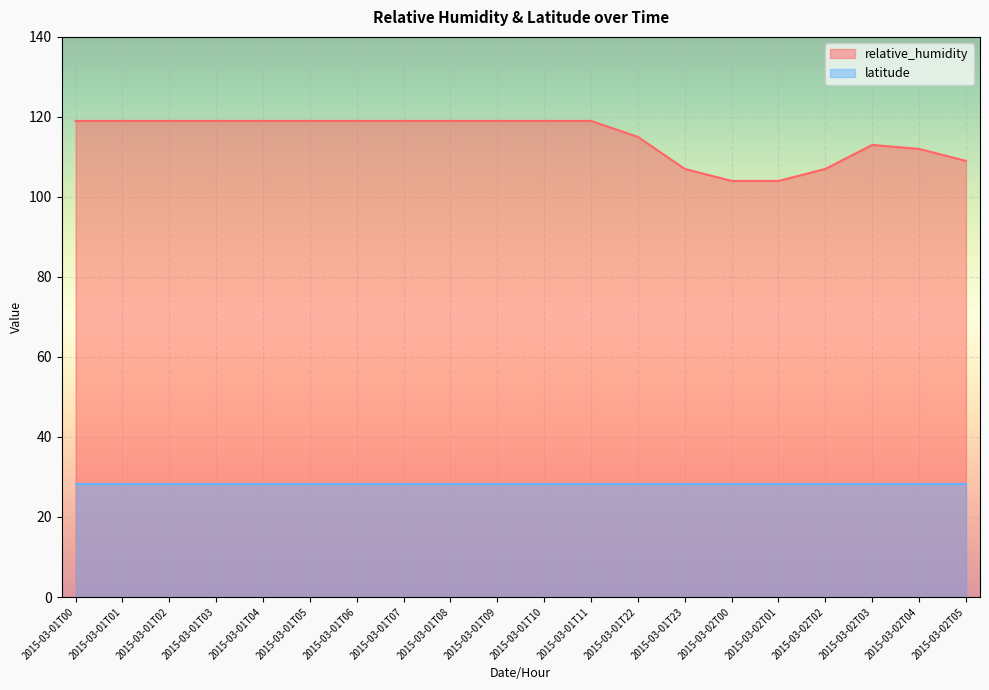

How many points are higher than both their immediate neighbors (excluding endpoints)?

1